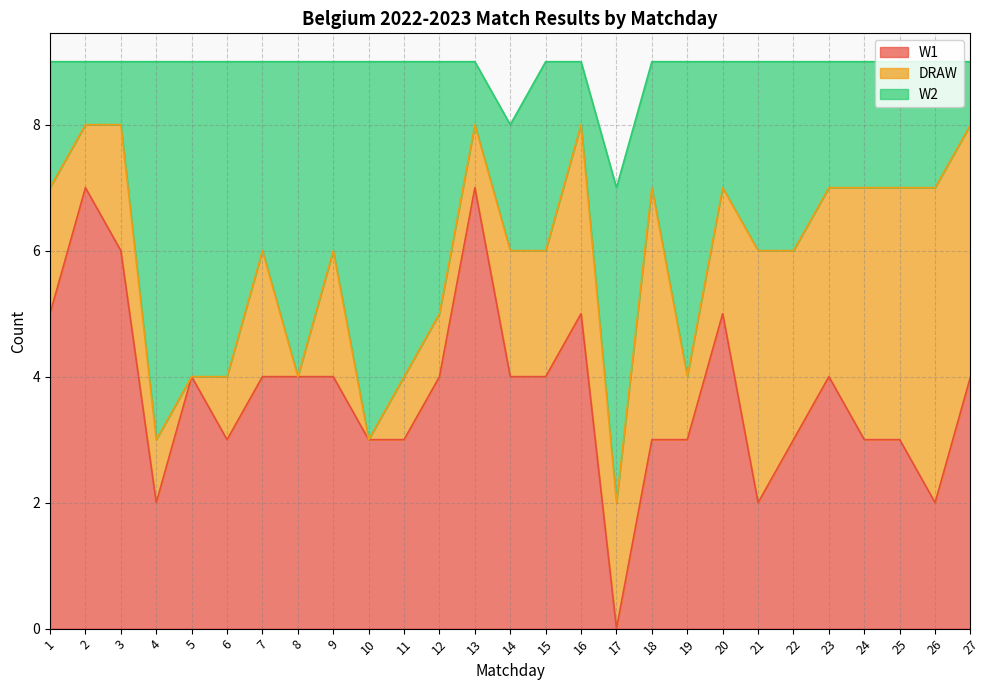

In DRAW, how many points are lower than both neighbors (excluding endpoints)?

6